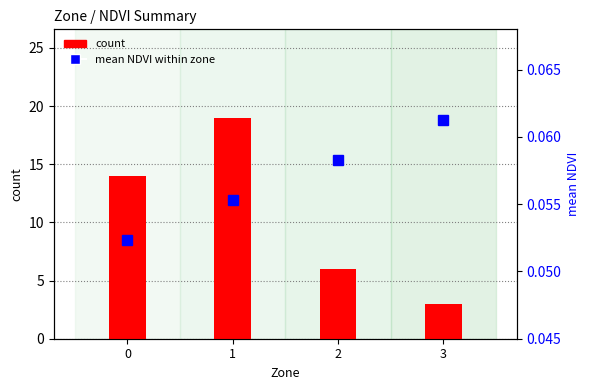

Which series has the widest spread of values?

count